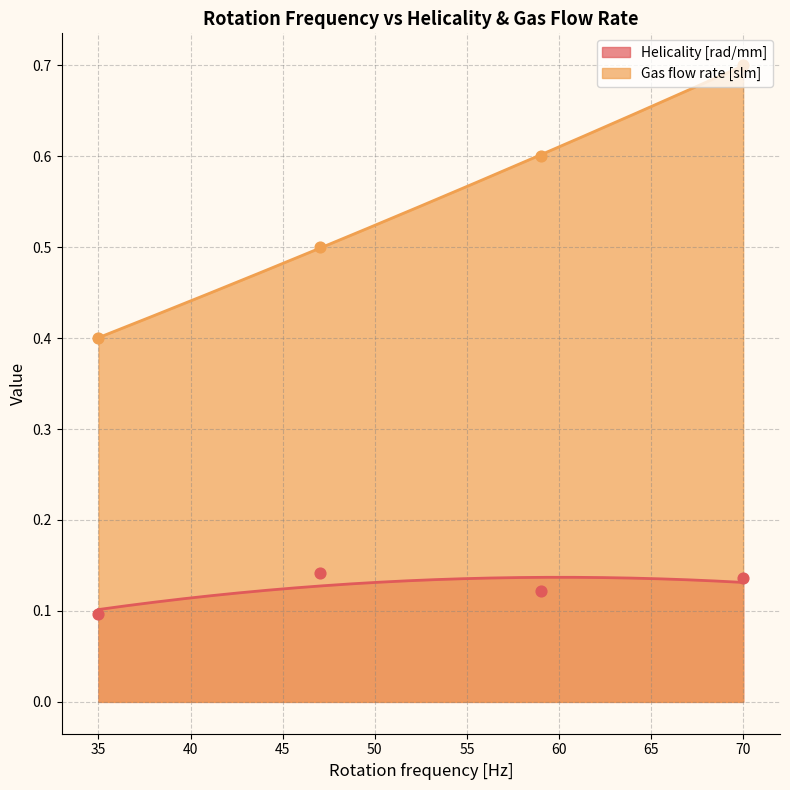

Which series reaches the minimum Y coordinate?

Helicality [rad/mm]